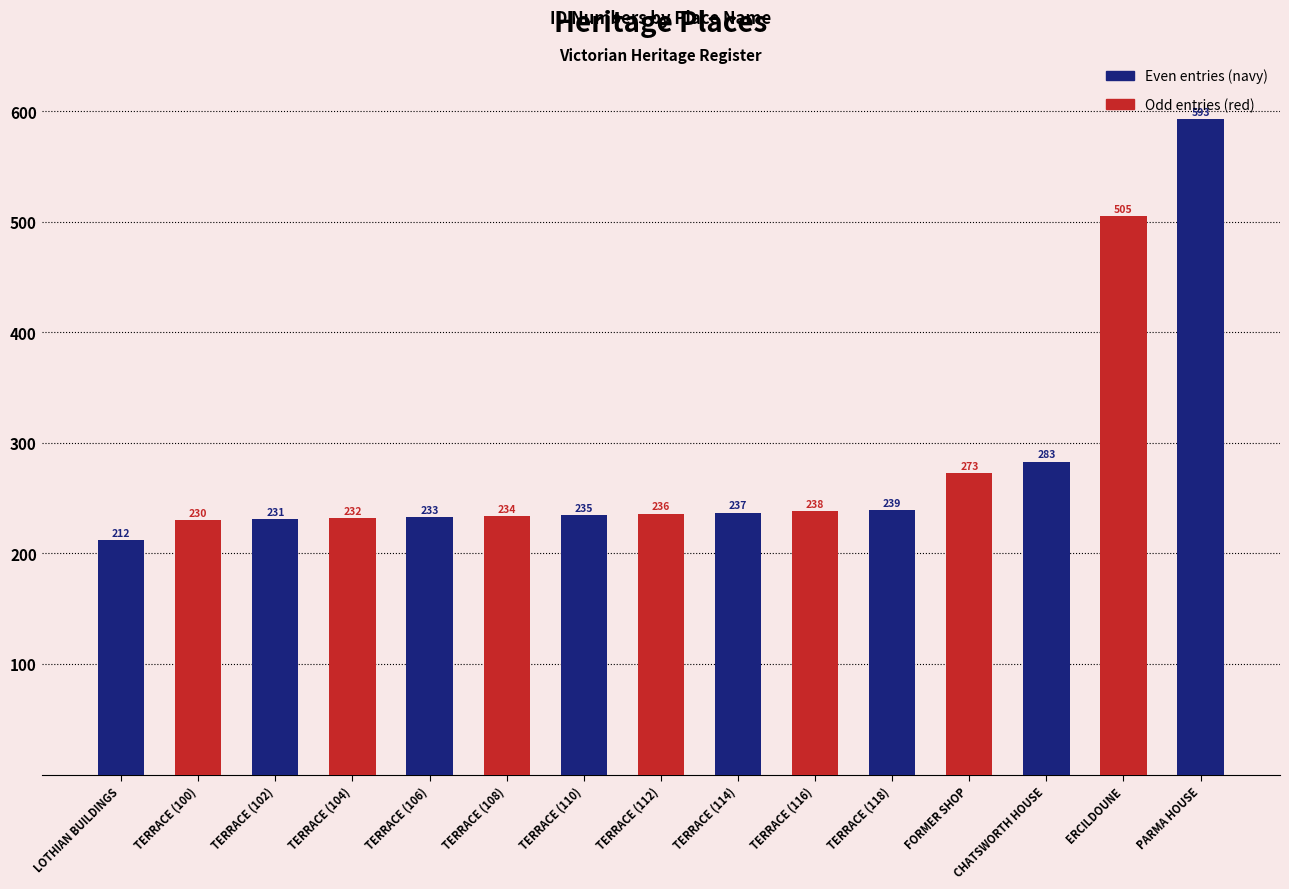

What is the sum of all values?

4211